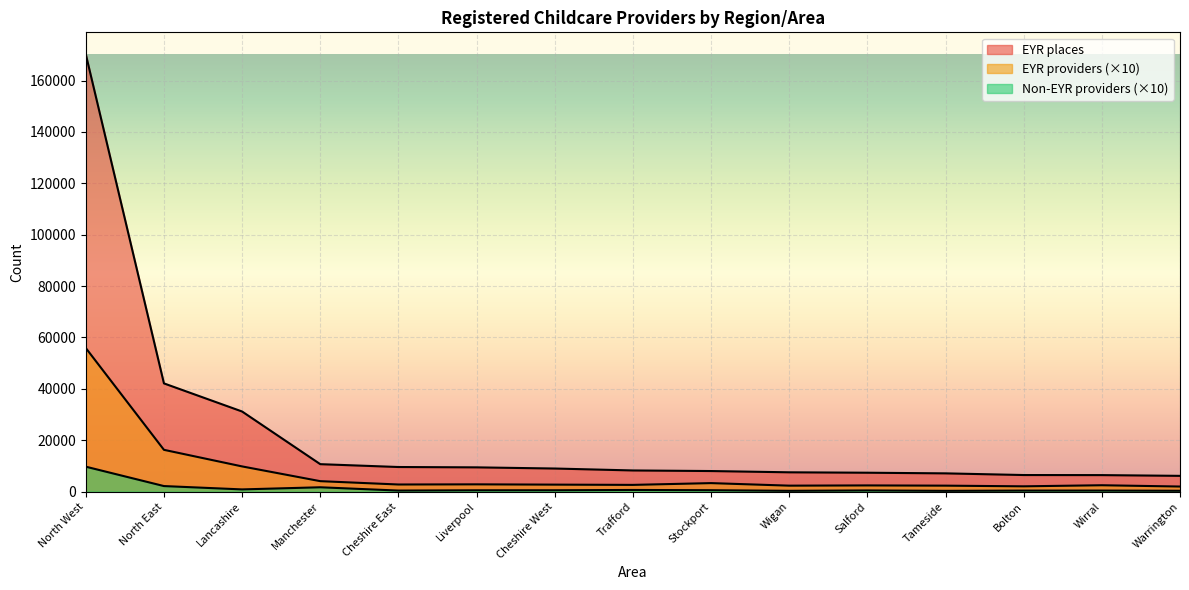

What is the difference between the highest and lowest values at Wirral?

6016.0